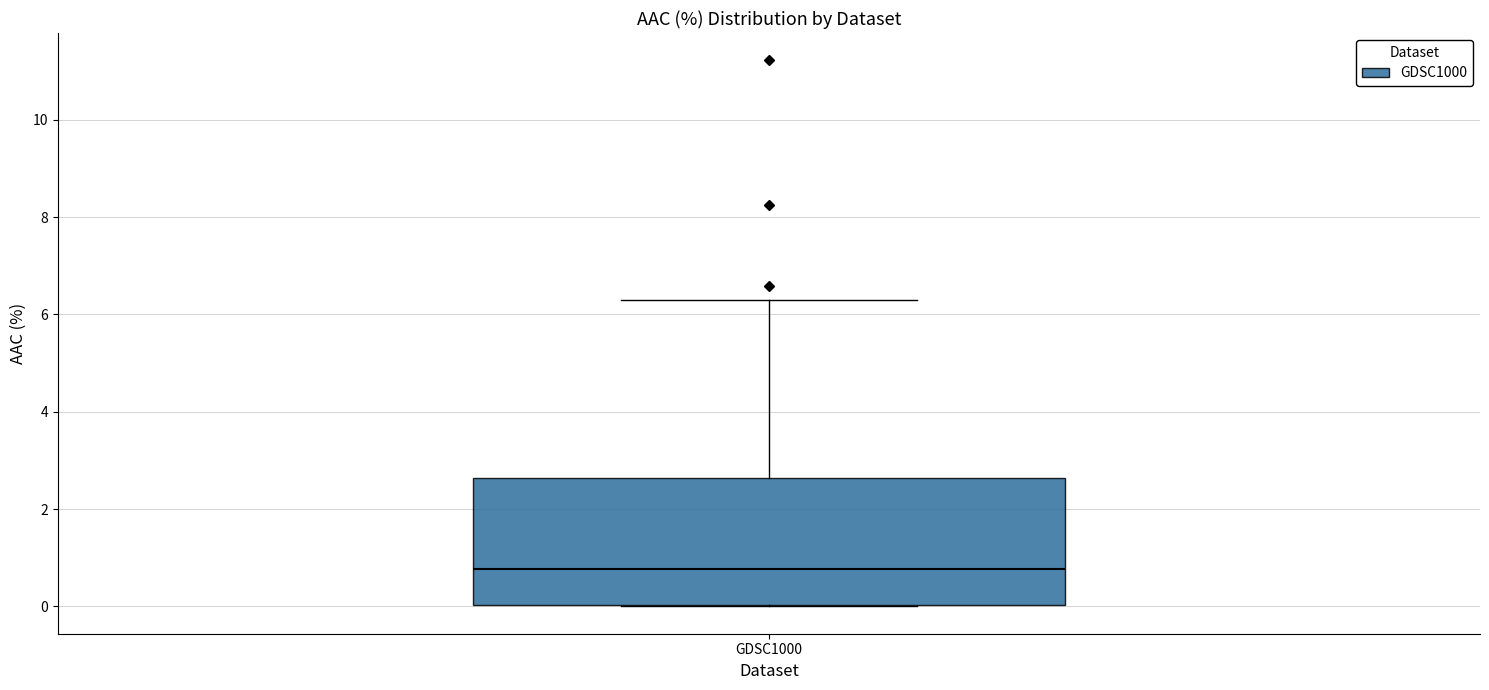

Transcribe this box plot: give where the median line is, the range the box spans, and where the two whiskers end, as read against the y-axis. The values are not printed on the chart, so give them approximately, as read against the axis.

median 0.8, box 0.0 to 2.6, whiskers 0.0 to 6.2